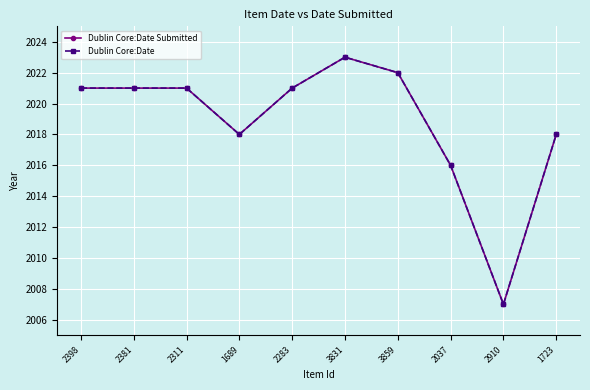

List the series in order of their peak value, lowest first.

Dublin Core:Date Submitted, Dublin Core:Date